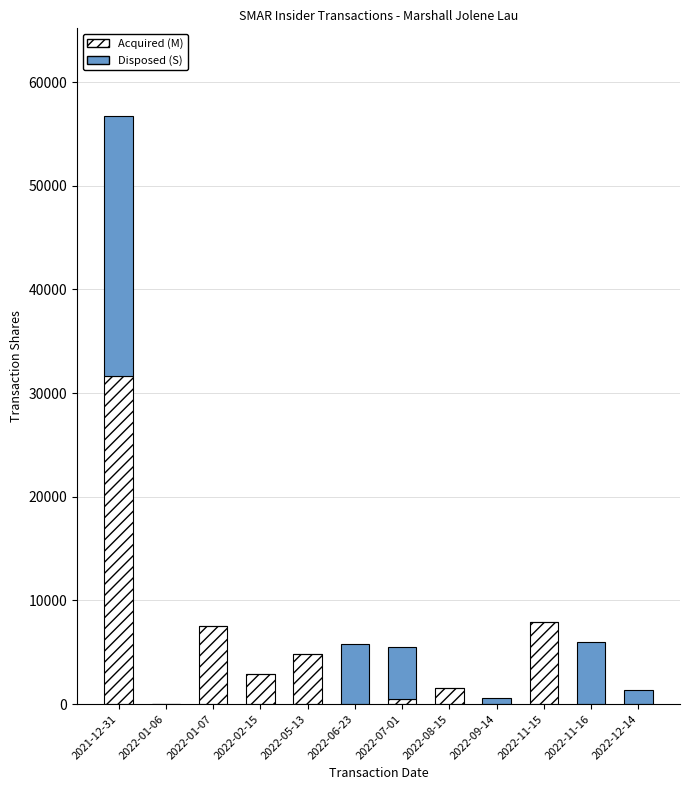

Which category has the highest value in the Acquired (M) series?

2021-12-31